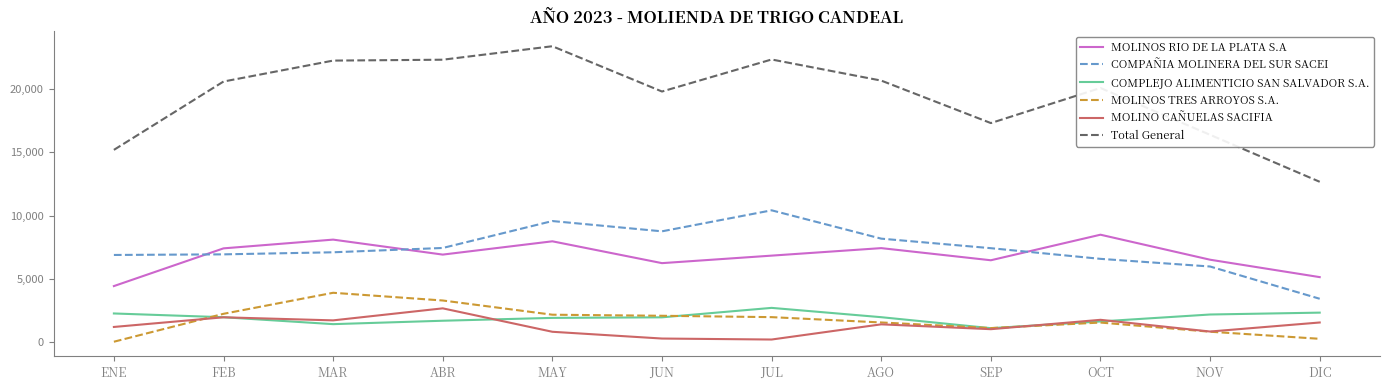

Which label corresponds to the largest value in the chart?

MAY